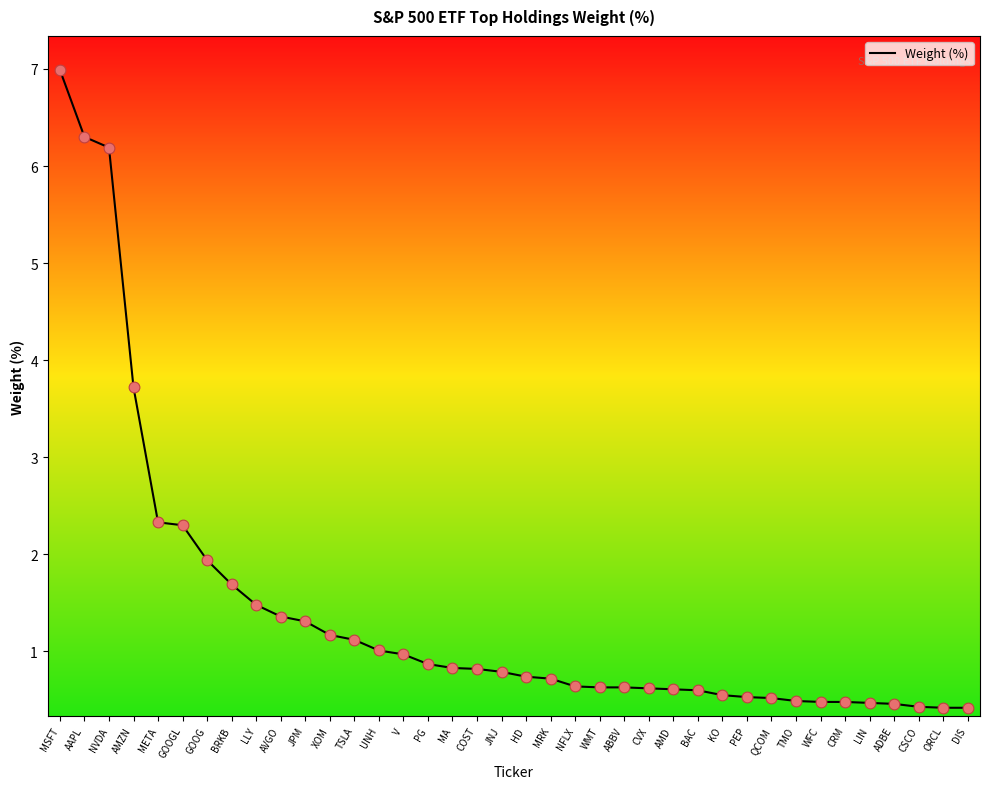

Approximately how many times larger is the value at NFLX compared to TSLA?

0.6